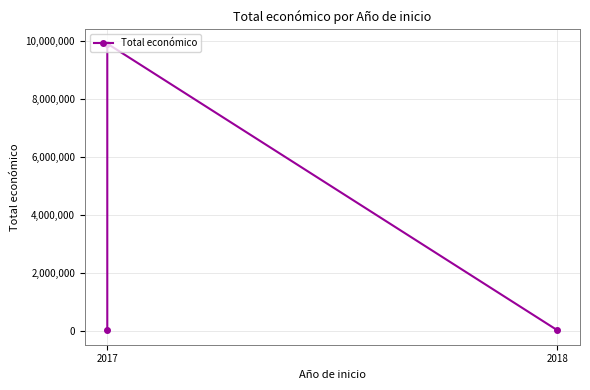

What is the minimum value shown in the chart?

10000